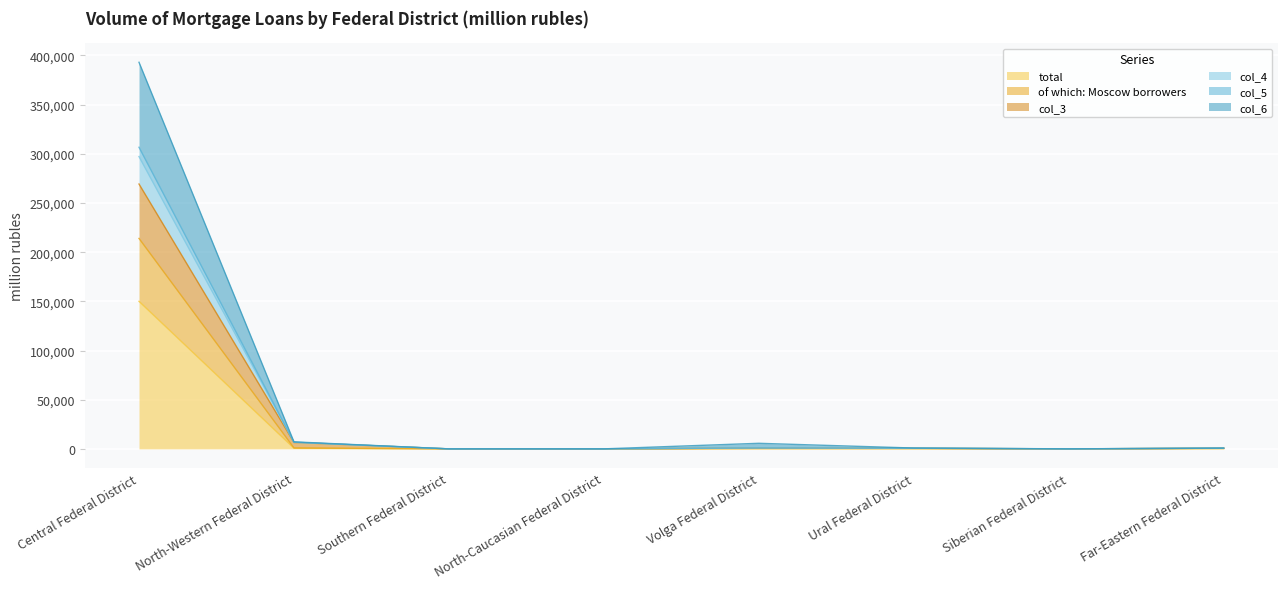

What is the greatest value displayed?

393062